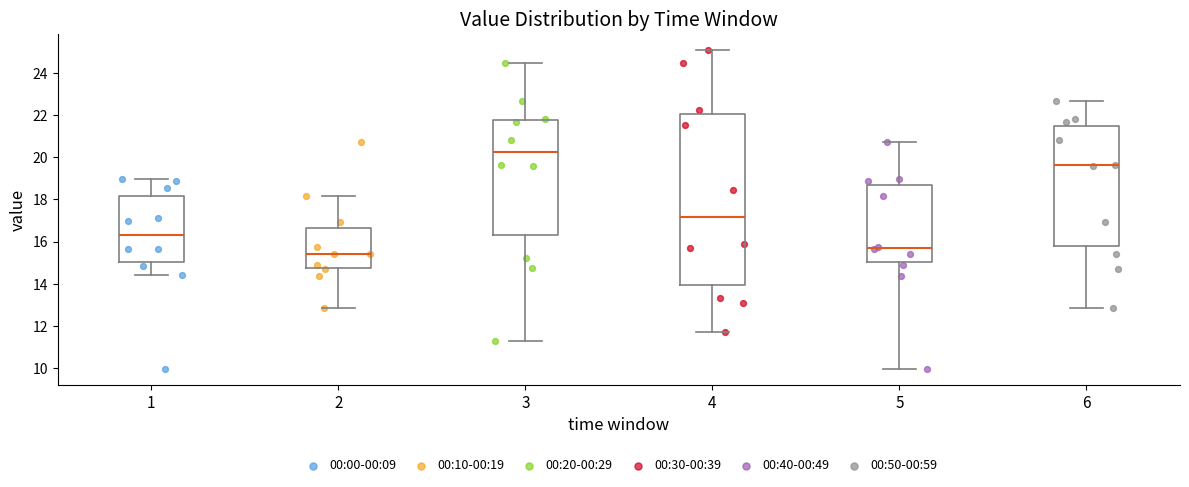

Reading left to right, transcribe this box plot: for each box, give where its median line is, the range the box spans, and where its two whiskers end, as read against the y-axis. The values are not printed on the chart, so give them approximately, as read against the axis.

1: median 16.4, box 15.0 to 18.2, whiskers 14.4 to 19.0
2: median 15.4, box 14.8 to 16.6, whiskers 12.8 to 18.2
3: median 20.2, box 16.4 to 21.8, whiskers 11.2 to 24.4
4: median 17.2, box 14.0 to 22.0, whiskers 11.8 to 25.0
5: median 15.6, box 15.0 to 18.6, whiskers 10.0 to 20.8
6: median 19.6, box 15.8 to 21.4, whiskers 12.8 to 22.6